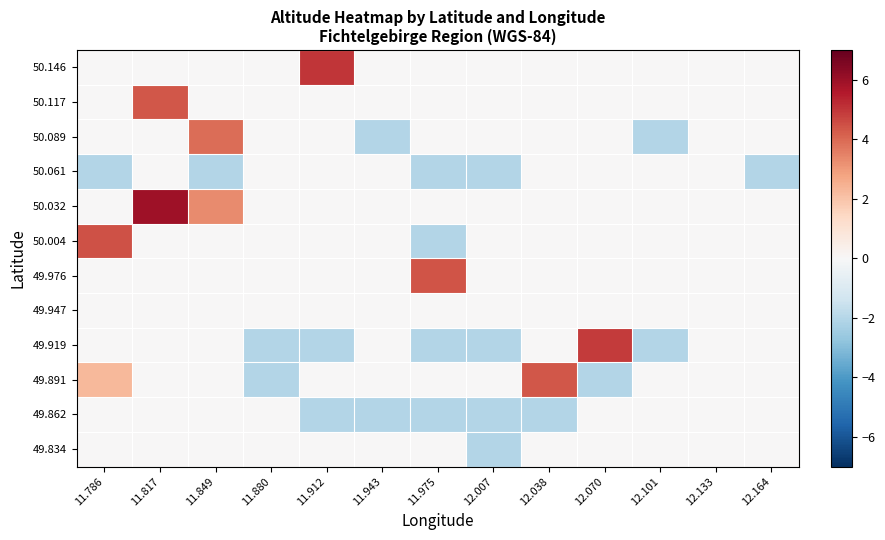

Reading left to right, what are all the values shown in this chart?

50.146: 11.786=0.0	11.817=0.0	11.849=0.0	11.880=0.0	11.912=5.0	11.943=0.0	11.975=0.0	12.007=0.0	12.038=0.0	12.070=0.0	12.101=0.0	12.133=0.0	12.164=0.0
50.117: 11.786=0.0	11.817=4.3	11.849=0.0	11.880=0.0	11.912=0.0	11.943=0.0	11.975=0.0	12.007=0.0	12.038=0.0	12.070=0.0	12.101=0.0	12.133=0.0	12.164=0.0
50.089: 11.786=0.0	11.817=0.0	11.849=3.9	11.880=0.0	11.912=0.0	11.943=-2.0	11.975=0.0	12.007=0.0	12.038=0.0	12.070=0.0	12.101=-2.0	12.133=0.0	12.164=0.0
50.061: 11.786=-2.0	11.817=0.0	11.849=-2.0	11.880=0.0	11.912=0.0	11.943=0.0	11.975=-2.0	12.007=-2.0	12.038=0.0	12.070=0.0	12.101=0.0	12.133=0.0	12.164=-2.0
50.032: 11.786=0.0	11.817=5.9	11.849=3.3	11.880=0.0	11.912=0.0	11.943=0.0	11.975=0.0	12.007=0.0	12.038=0.0	12.070=0.0	12.101=0.0	12.133=0.0	12.164=0.0
50.004: 11.786=4.5	11.817=0.0	11.849=0.0	11.880=0.0	11.912=0.0	11.943=0.0	11.975=-2.0	12.007=0.0	12.038=0.0	12.070=0.0	12.101=0.0	12.133=0.0	12.164=0.0
49.976: 11.786=0.0	11.817=0.0	11.849=0.0	11.880=0.0	11.912=0.0	11.943=0.0	11.975=4.4	12.007=0.0	12.038=0.0	12.070=0.0	12.101=0.0	12.133=0.0	12.164=0.0
49.947: 11.786=0.0	11.817=0.0	11.849=0.0	11.880=0.0	11.912=0.0	11.943=0.0	11.975=0.0	12.007=0.0	12.038=0.0	12.070=0.0	12.101=0.0	12.133=0.0	12.164=0.0
49.919: 11.786=0.0	11.817=0.0	11.849=0.0	11.880=-2.0	11.912=-2.0	11.943=0.0	11.975=-2.0	12.007=-2.0	12.038=0.0	12.070=4.9	12.101=-2.0	12.133=0.0	12.164=0.0
49.891: 11.786=2.3	11.817=0.0	11.849=0.0	11.880=-2.0	11.912=0.0	11.943=0.0	11.975=0.0	12.007=0.0	12.038=4.3	12.070=-2.0	12.101=0.0	12.133=0.0	12.164=0.0
49.862: 11.786=0.0	11.817=0.0	11.849=0.0	11.880=0.0	11.912=-2.0	11.943=-2.0	11.975=-2.0	12.007=-2.0	12.038=-2.0	12.070=0.0	12.101=0.0	12.133=0.0	12.164=0.0
49.834: 11.786=0.0	11.817=0.0	11.849=0.0	11.880=0.0	11.912=0.0	11.943=0.0	11.975=0.0	12.007=-2.0	12.038=0.0	12.070=0.0	12.101=0.0	12.133=0.0	12.164=0.0